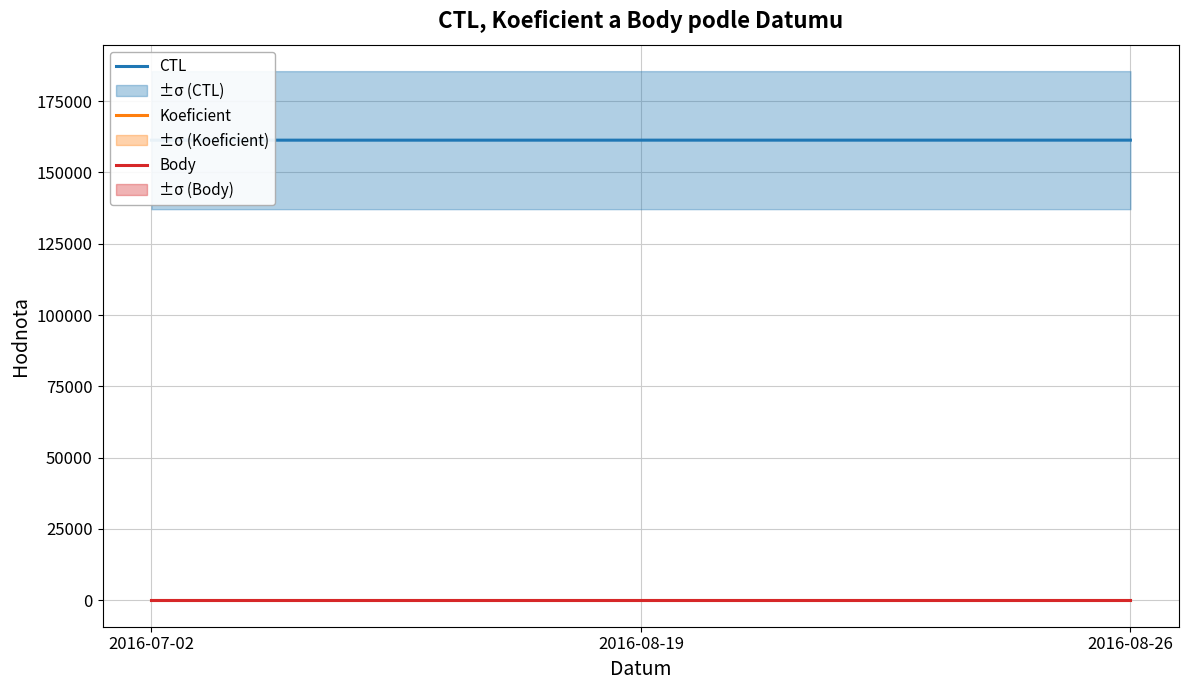

True or false: Body has a value of 12 at 2016-08-19.

True